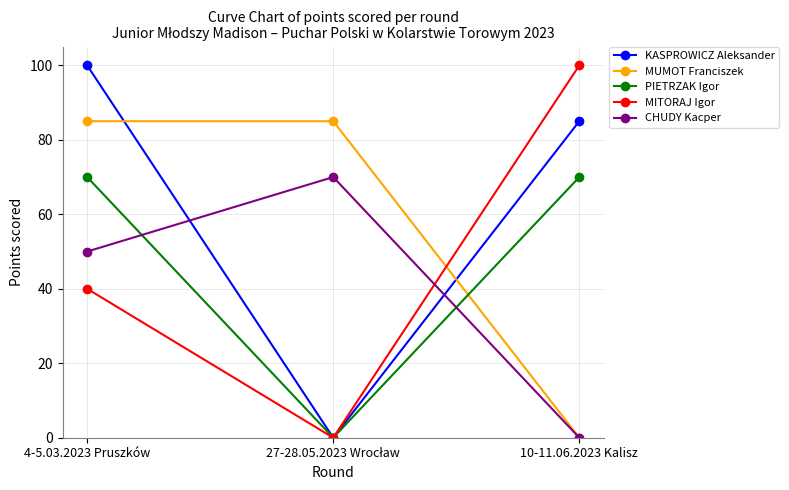

What is the sum of all MUMOT Franciszek values?

170